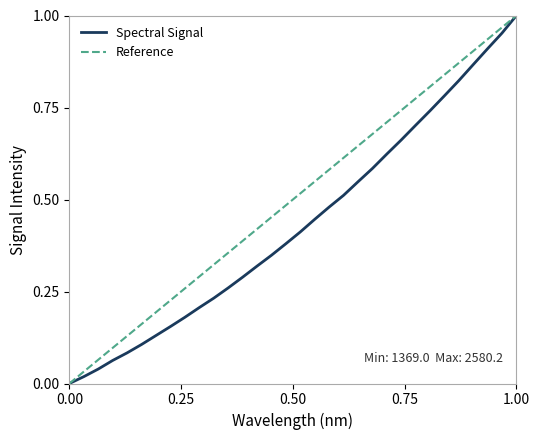

Which has a higher value, 219.3979 or 219.9712?

219.9712